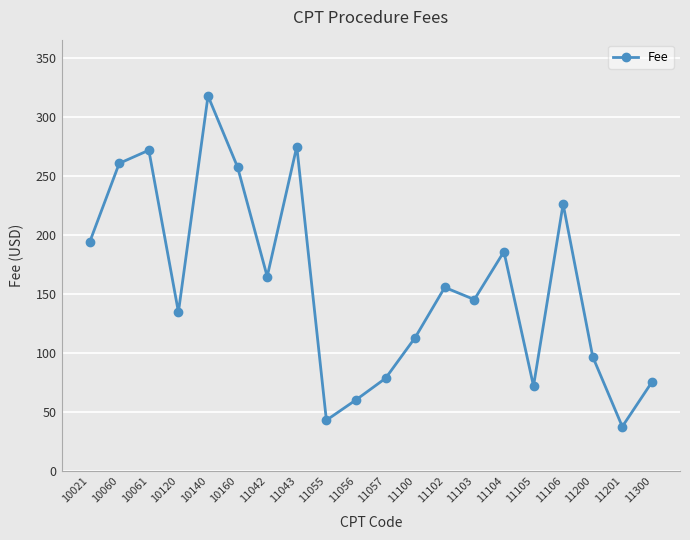

Read the value at 11100.

113.0